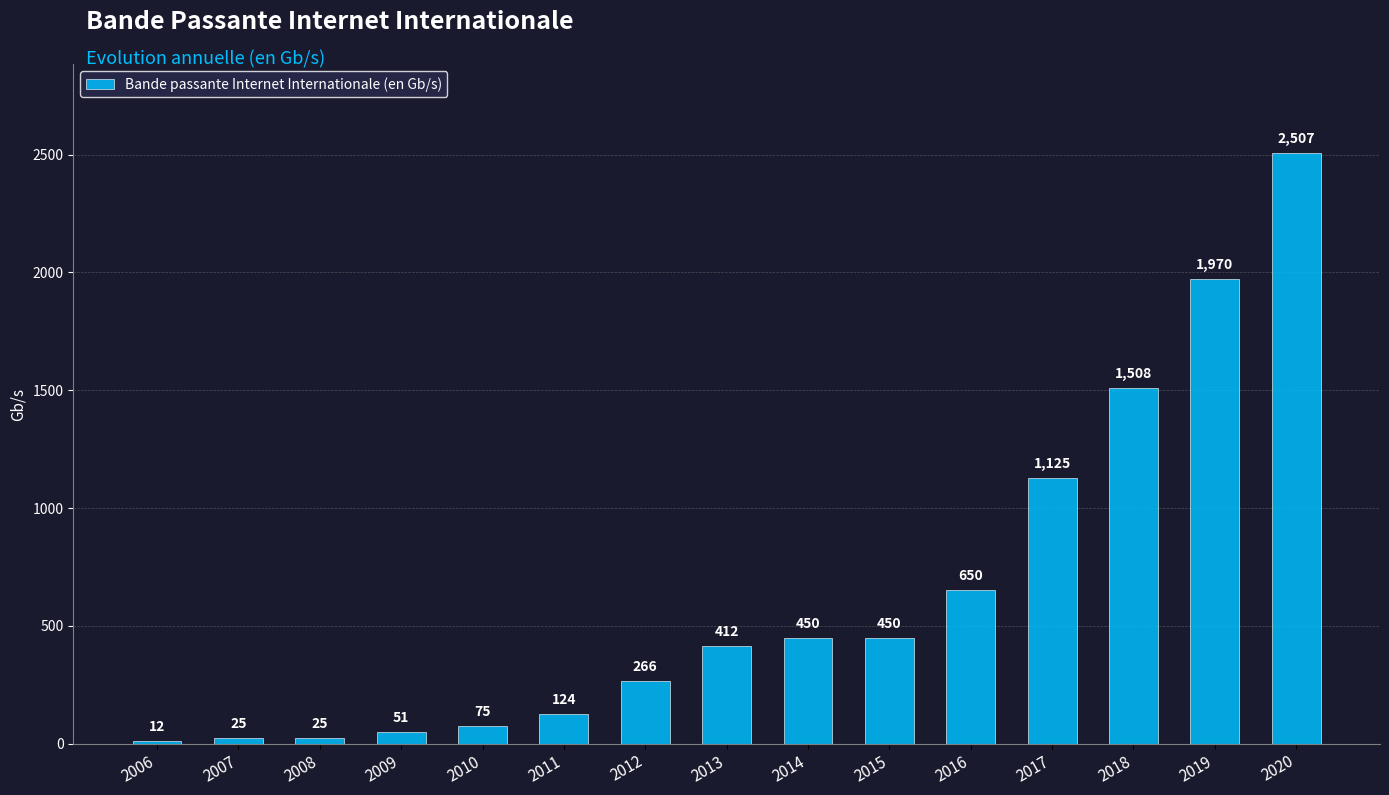

Reading left to right, list all the values displayed in this chart.

2006=12	2007=25	2008=25	2009=51	2010=75	2011=124	2012=266	2013=412	2014=450	2015=450	2016=650	2017=1125	2018=1508	2019=1970	2020=2507